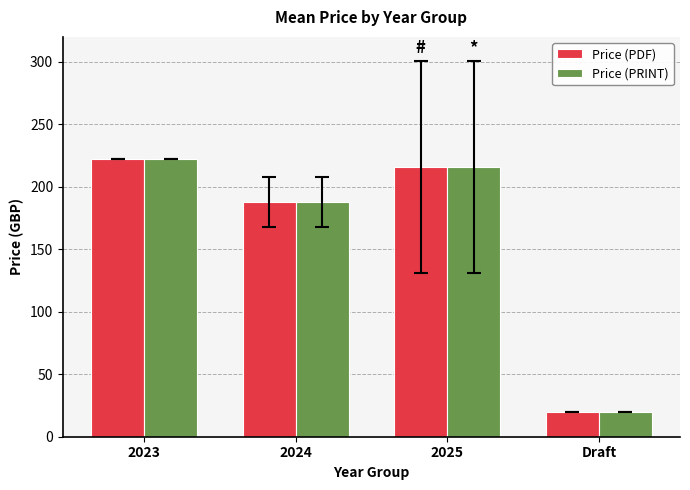

How many series are shown in this chart?

2